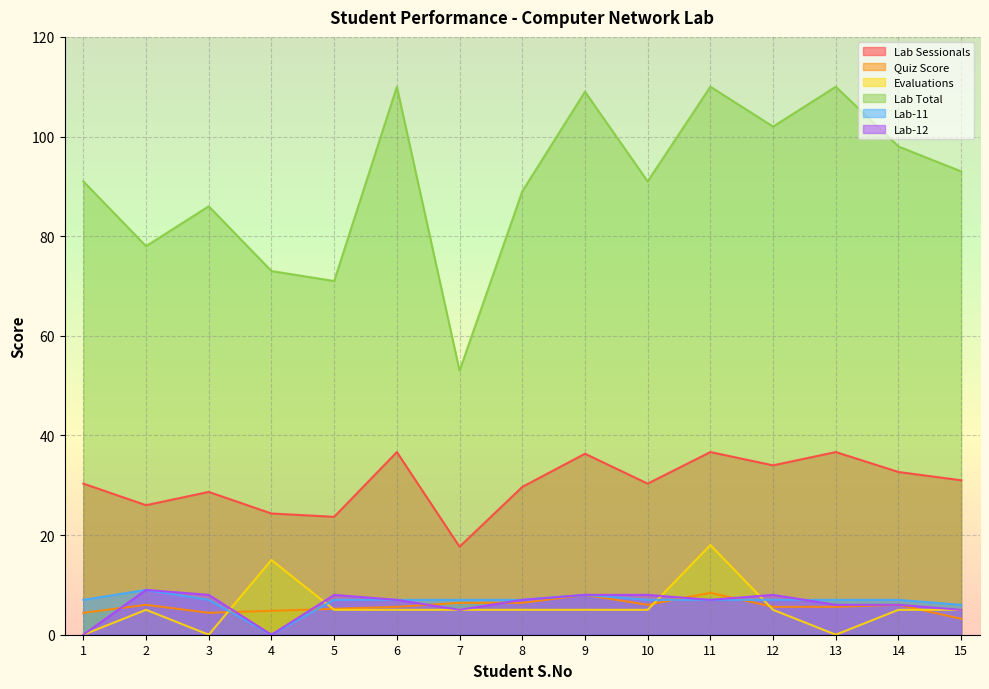

True or false: Lab Sessionals and Lab Total intersect in this chart.

False